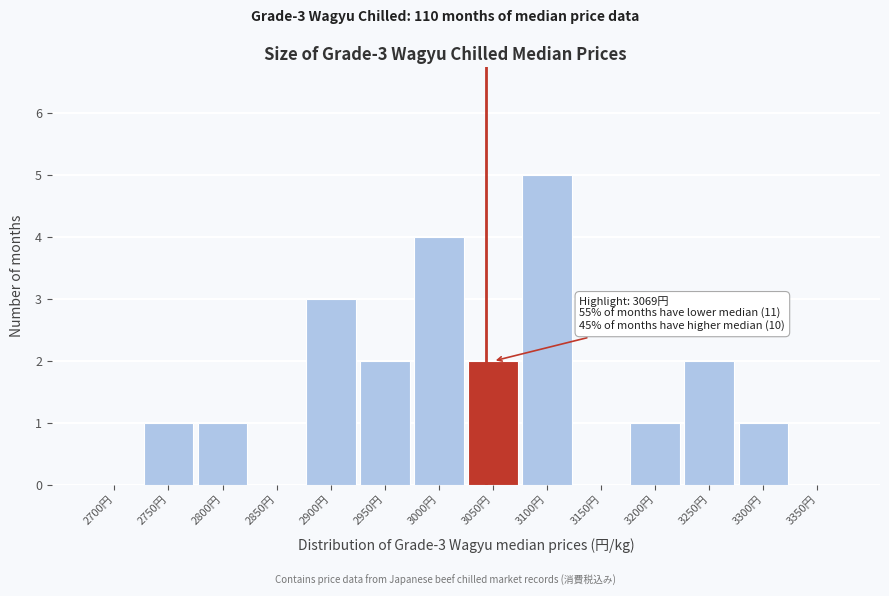

Reading left to right, what are all the values shown in this chart?

2700円=0	2750円=1	2800円=1	2850円=0	2900円=3	2950円=2	3000円=4	3050円=2	3100円=5	3150円=0	3200円=1	3250円=2	3300円=1	3350円=0